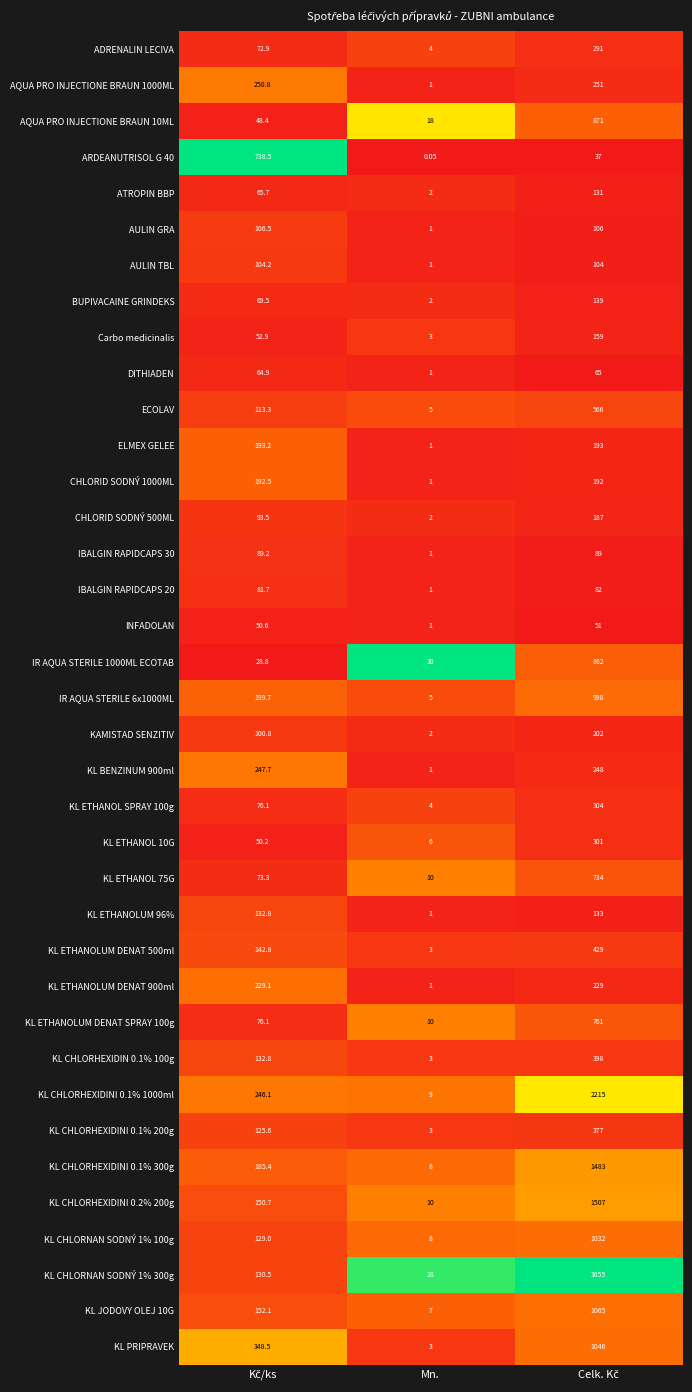

At which label is ELMEX GELEE closest to 97?

Mn.